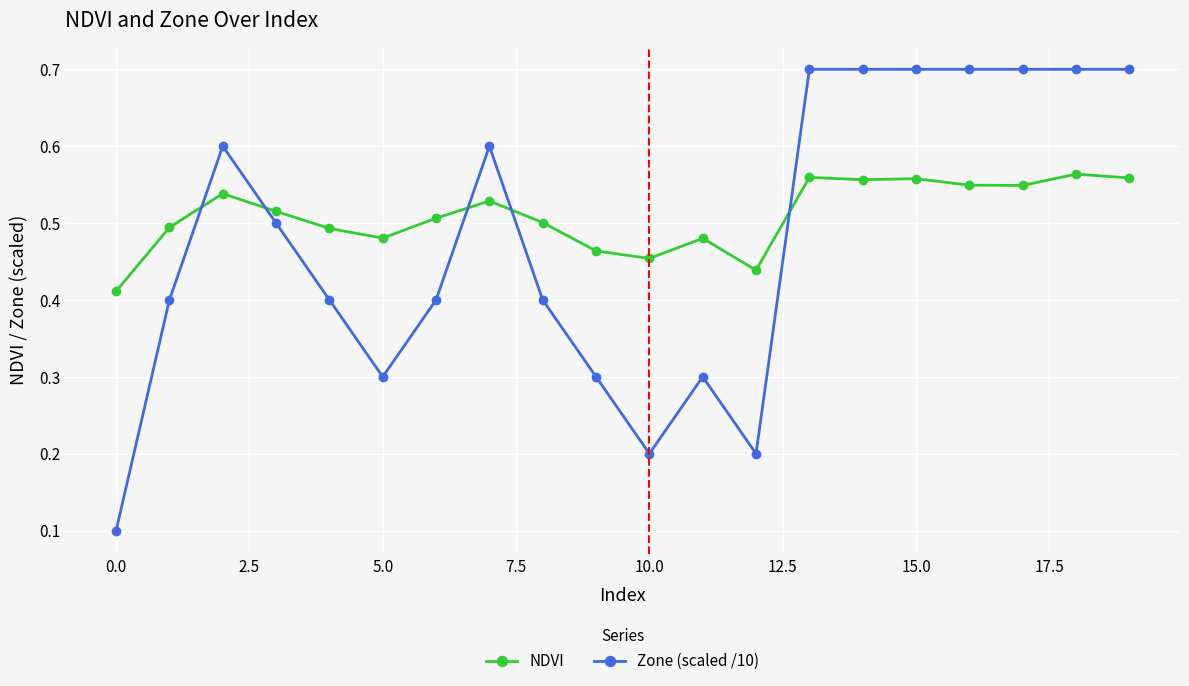

Which series has the largest range (max minus min)?

Zone (scaled /10)